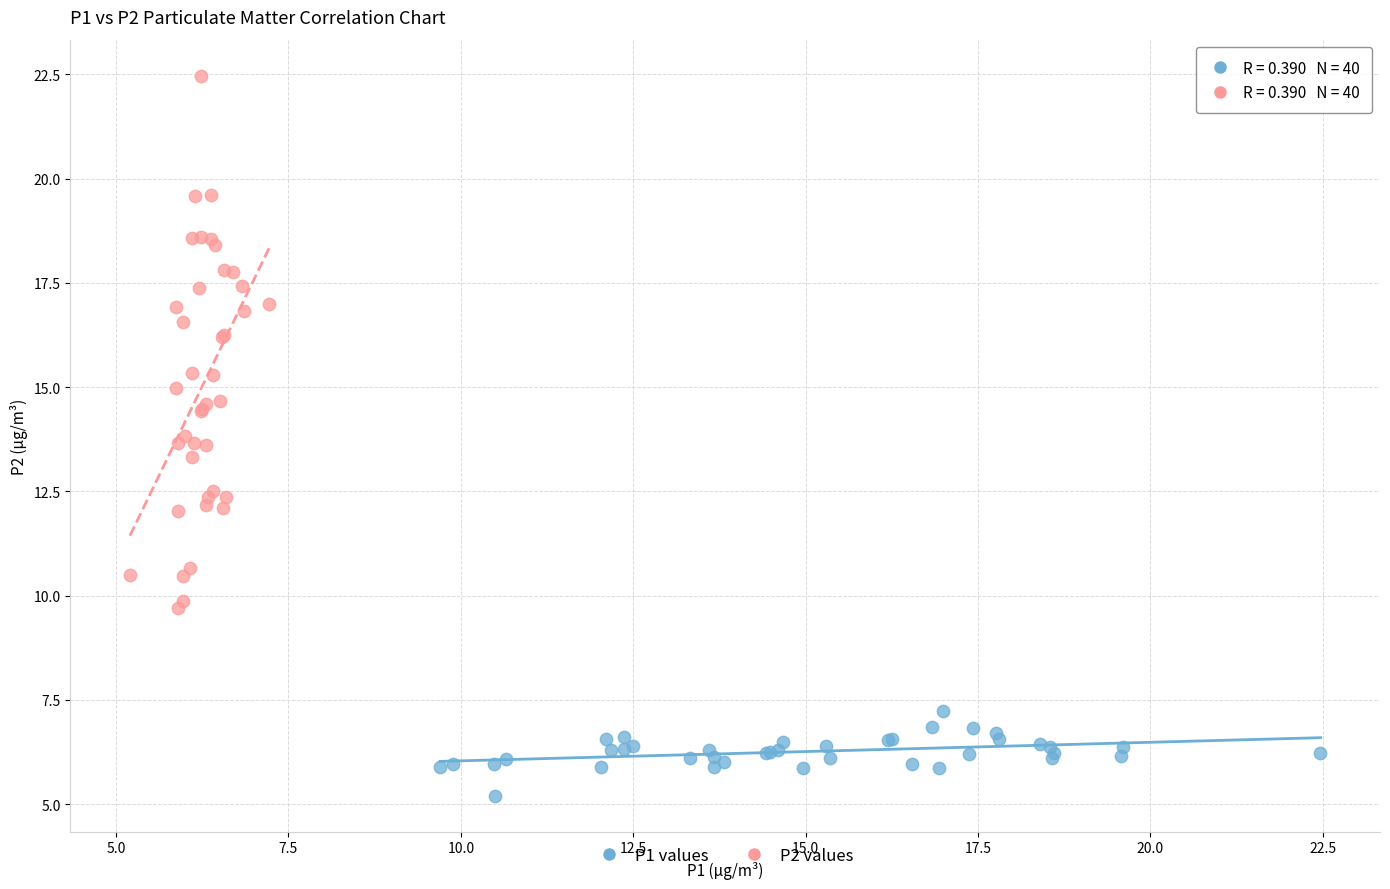

Which series has the widest spread of Y values?

P2 values